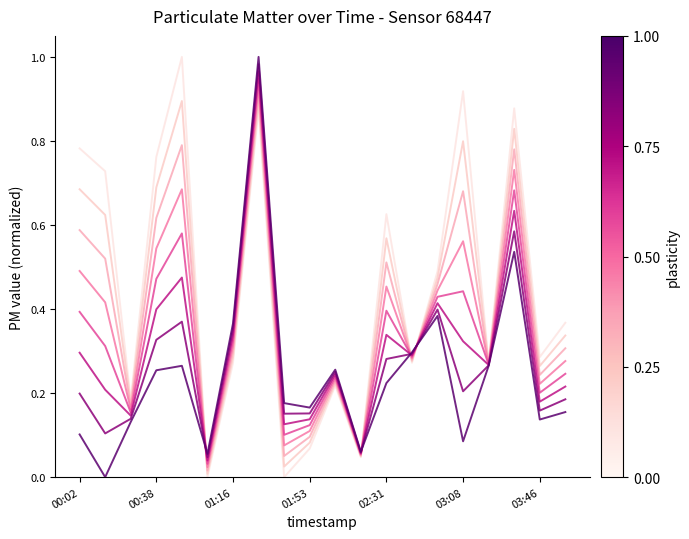

Is this an area chart (filled region under the line)?

No